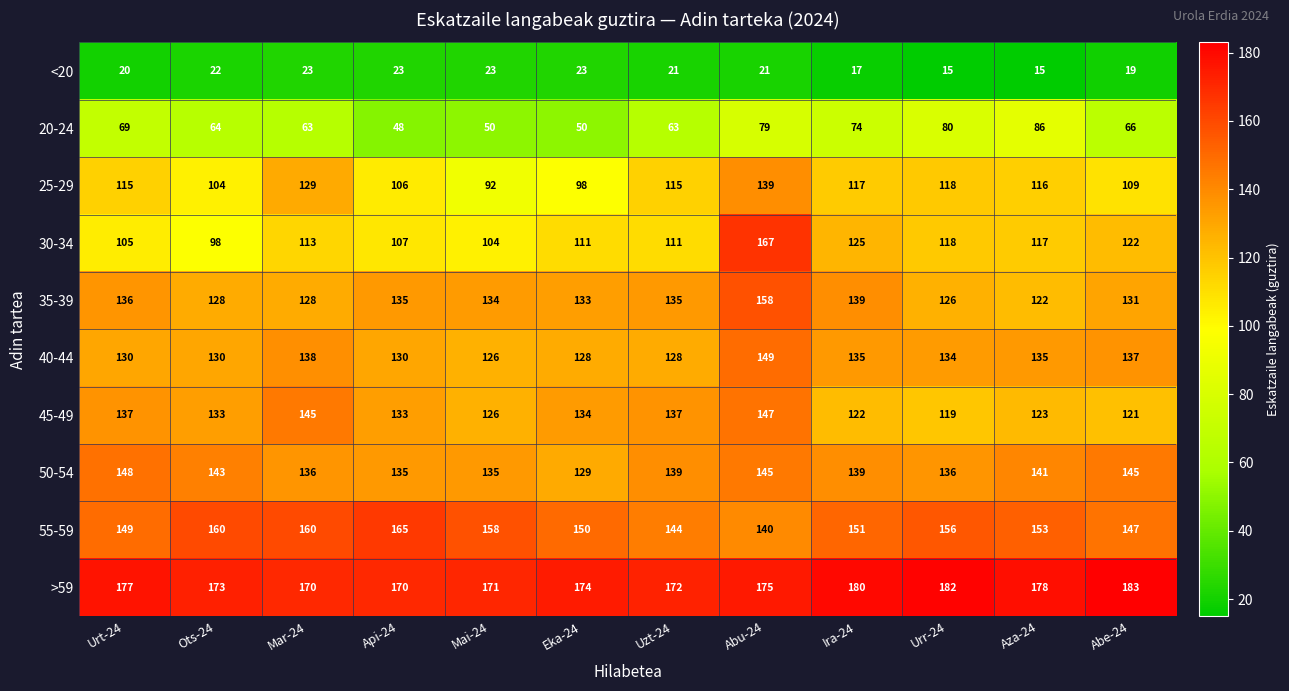

Is the value of 50-54 at Ira-24 greater than the value of 45-49 at Eka-24?

Yes